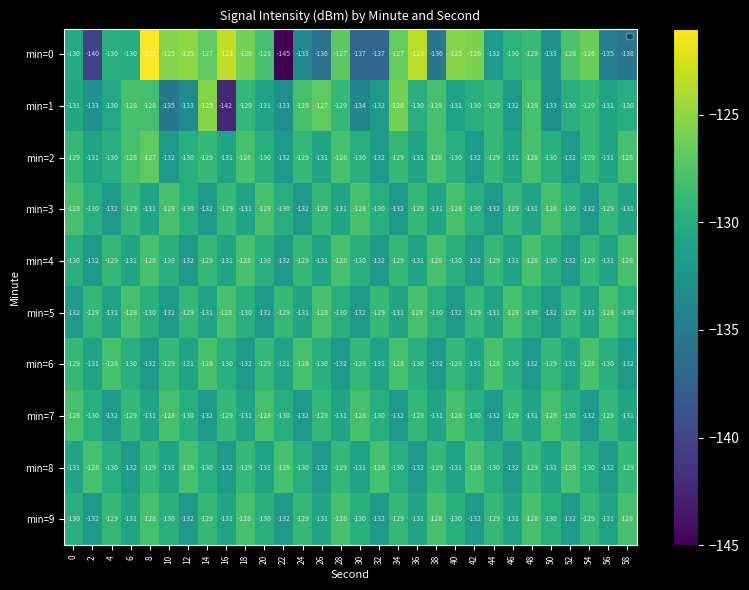

The value of min=7 at 16 is -218. True or false?

False